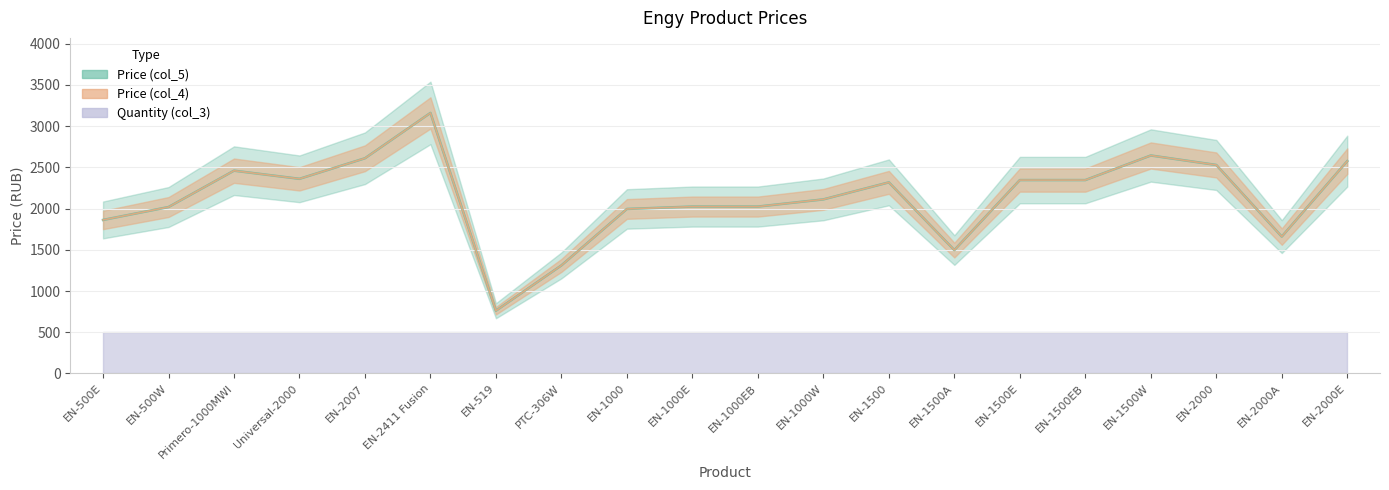

Which series has the largest range (max minus min)?

Price (col_5)